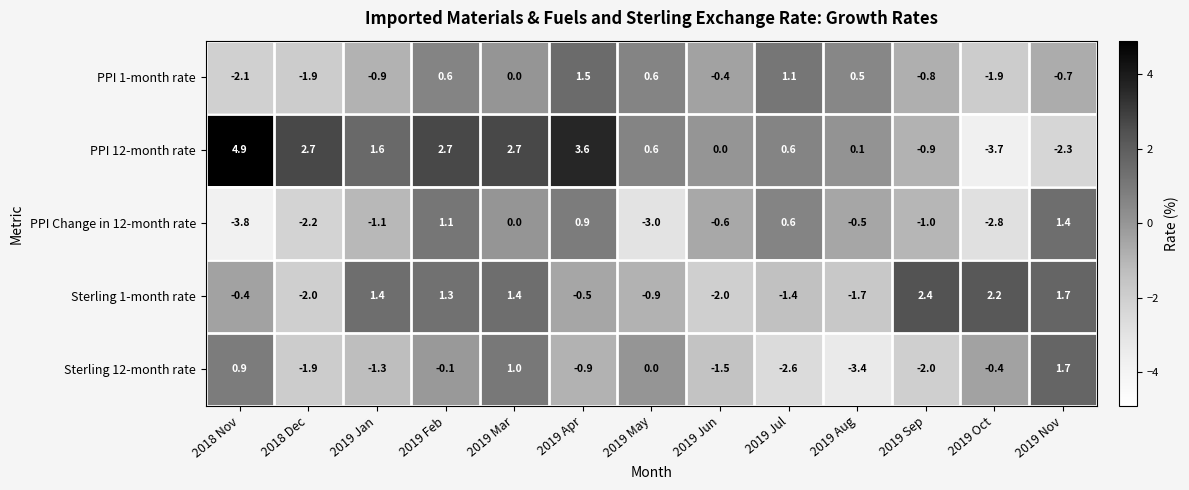

Which series has the largest range (max minus min)?

PPI 12-month rate